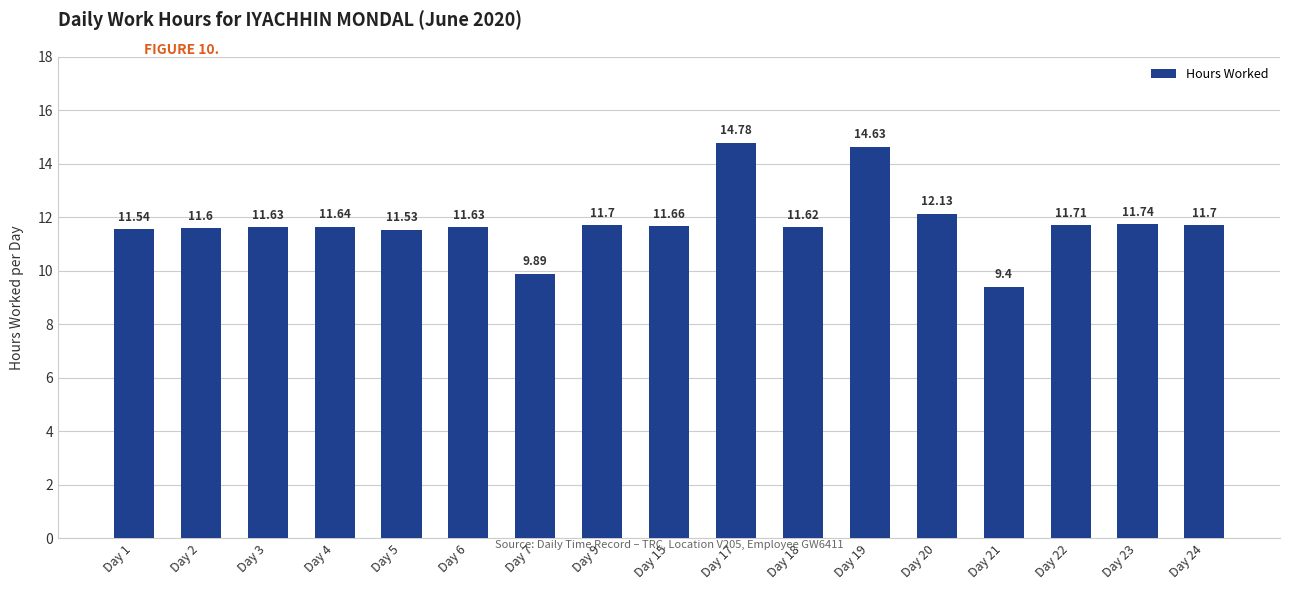

What is the greatest value displayed?

14.8